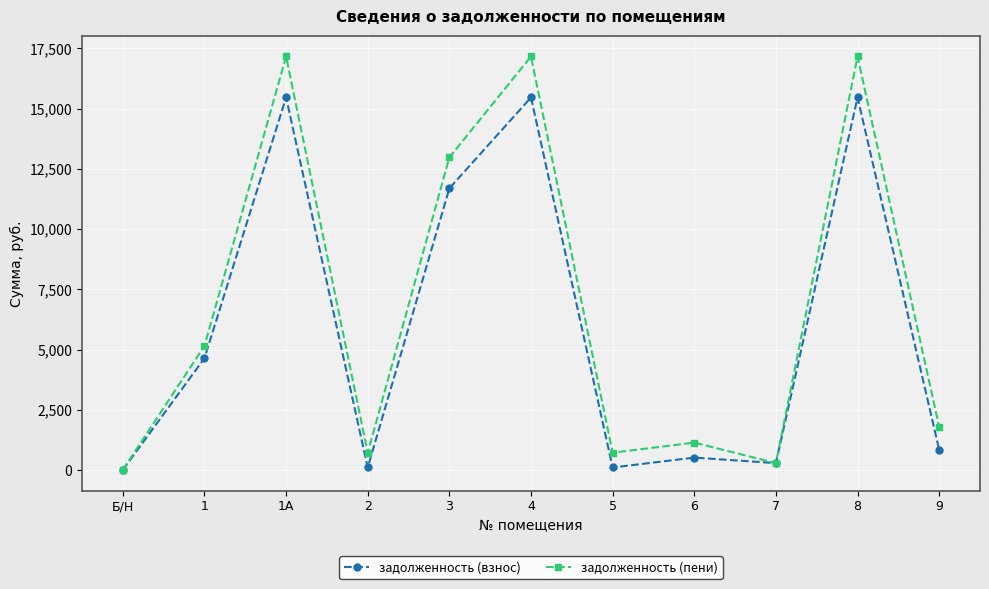

The задолженность (пени) series shows 17163.0 at 8. True or false?

True